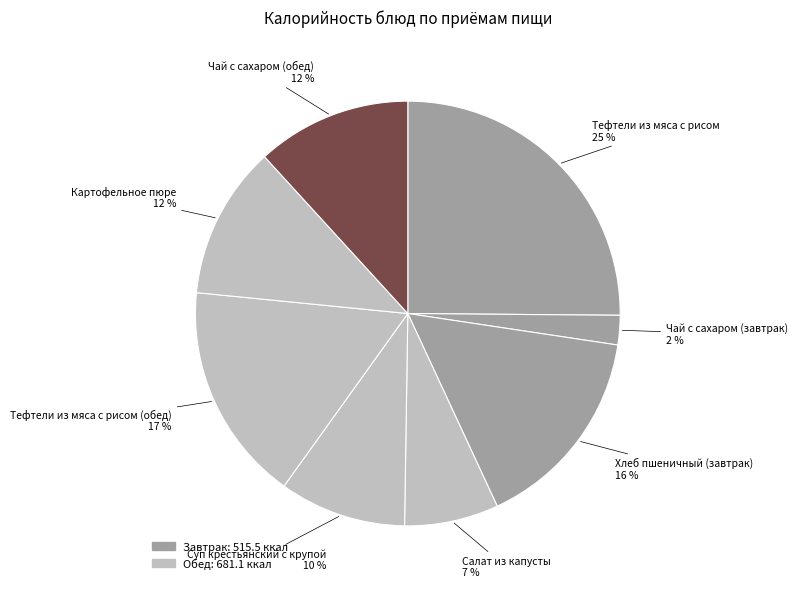

Is it true that Салат из капусты is 1% of the pie?

False